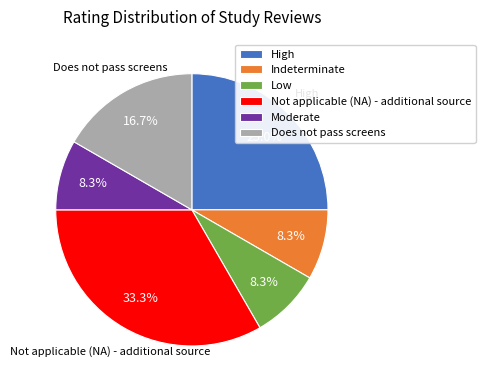

Does any single category account for the majority?

No